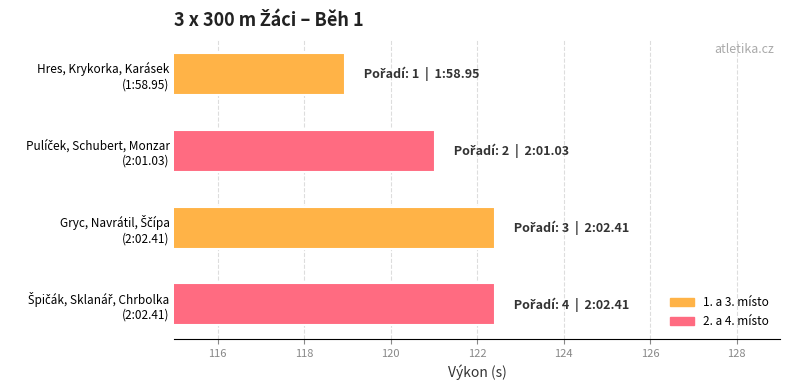

What is the sum of all values?

484.8